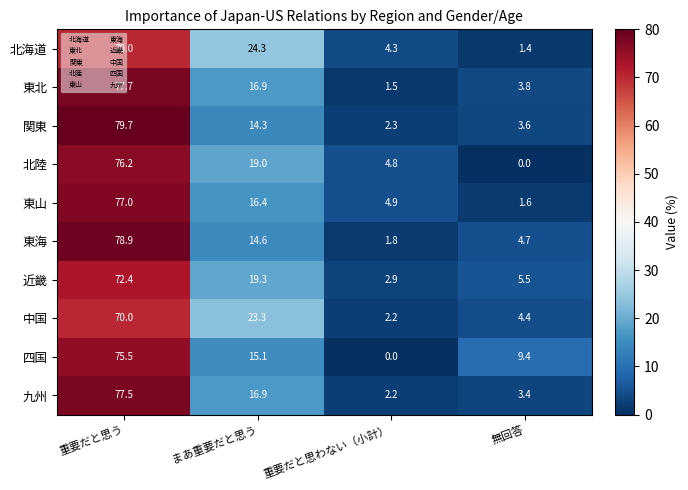

At which label is 東山 closest to 39?

まあ重要だと思う